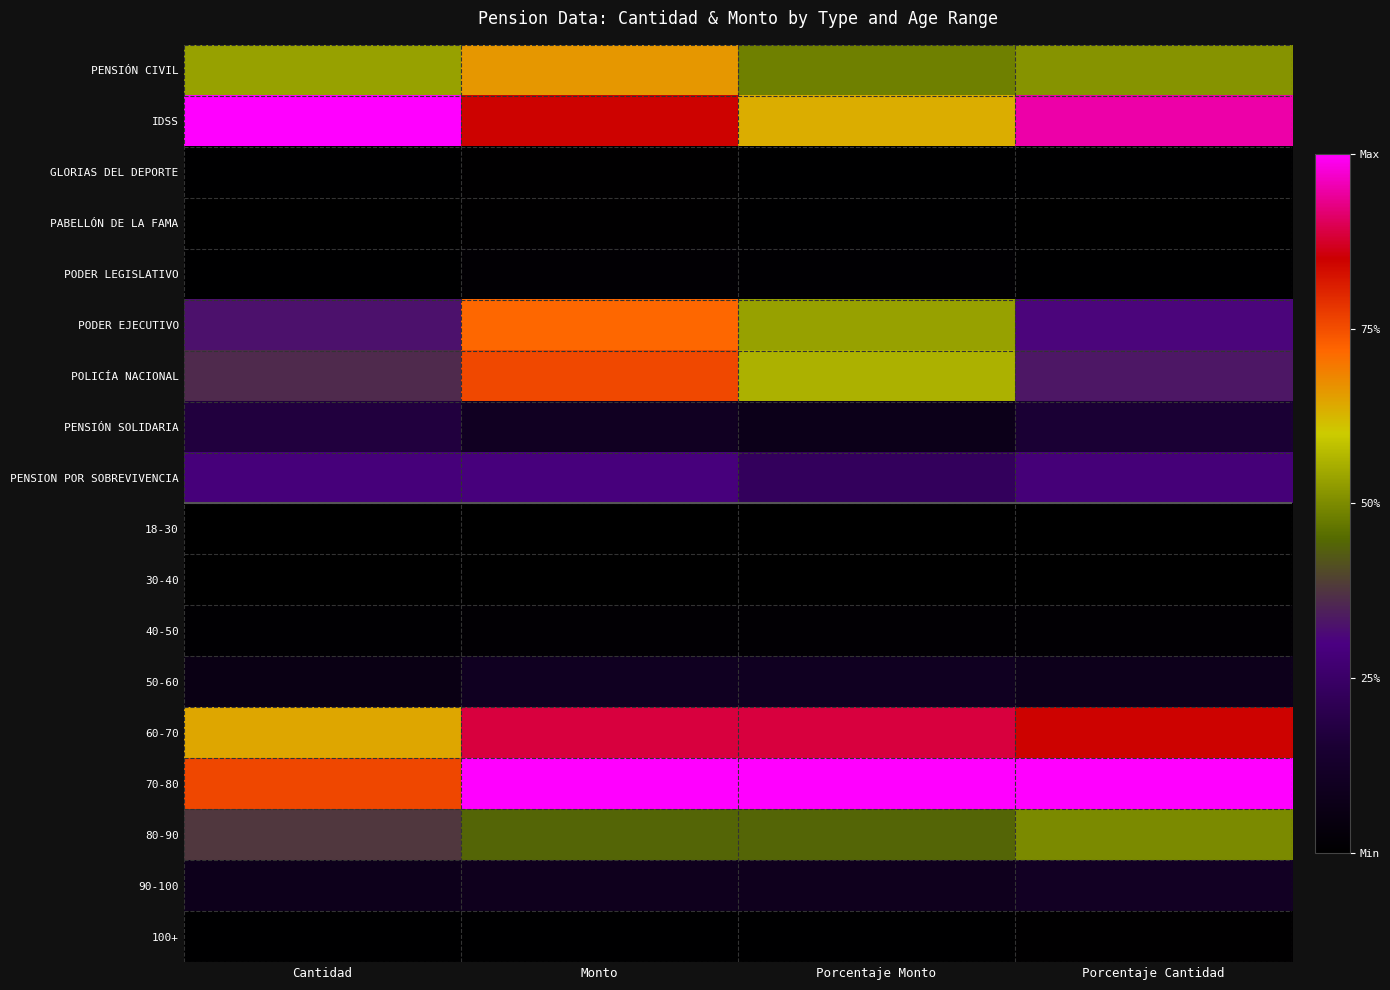

At which category is the sum across all series the highest?

Monto